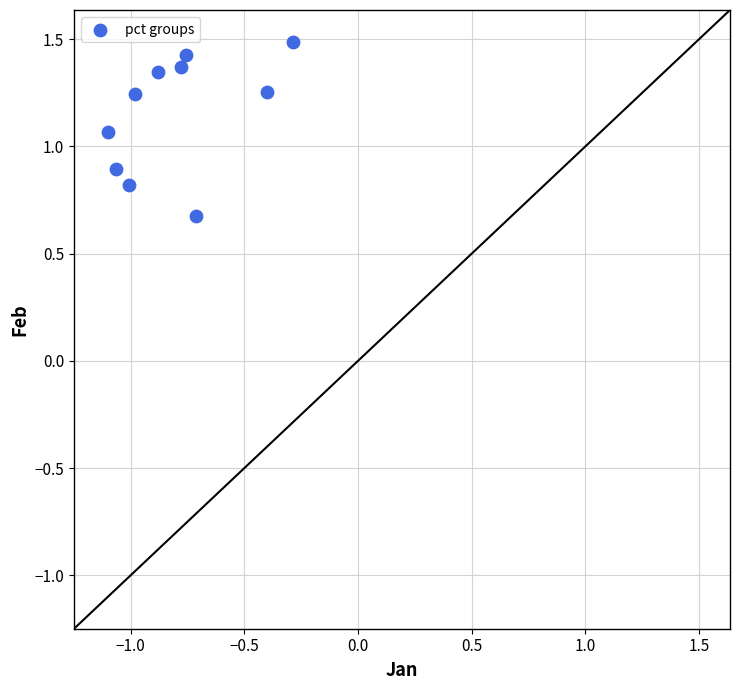

What is the range of Y values (max minus min)?

0.8